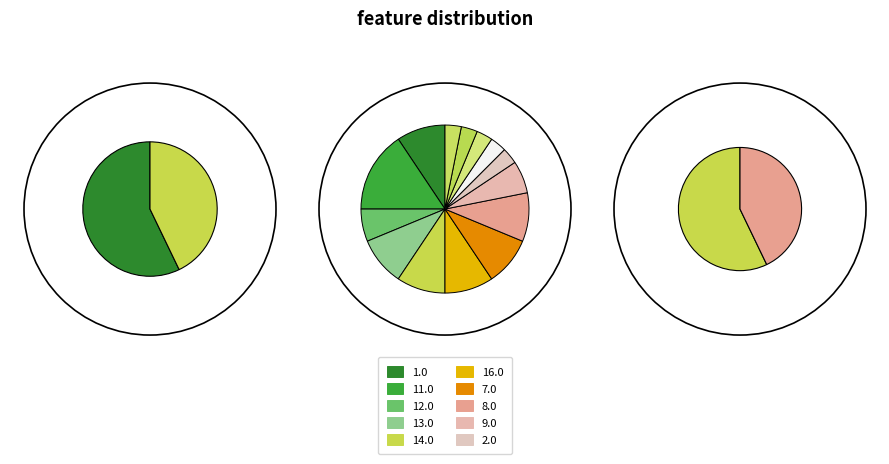

True or false: 3670176 accounts for 43% of the total.

True